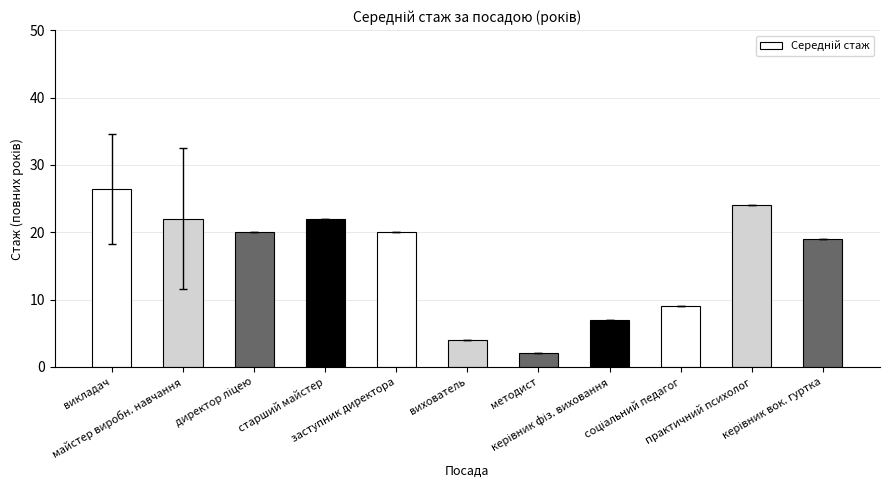

At which label does the data first exceed 20?

викладач